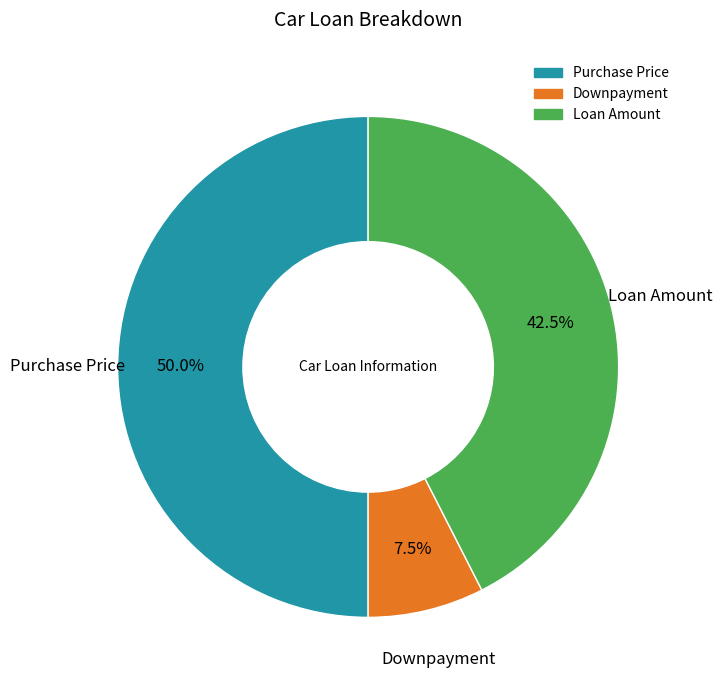

To the nearest percent, what is the average slice percentage?

33%